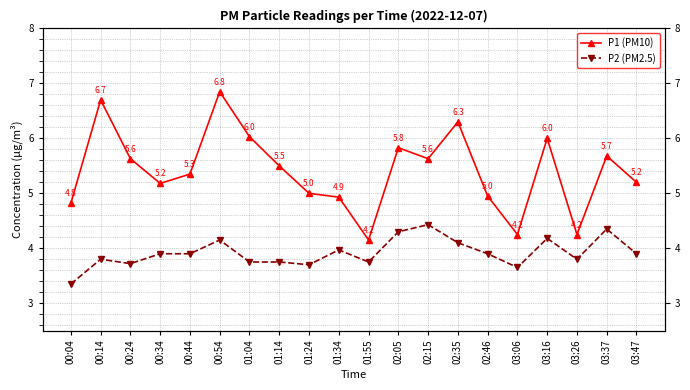

True or false: P2 (PM2.5) and P1 (PM10) cross at least once.

False